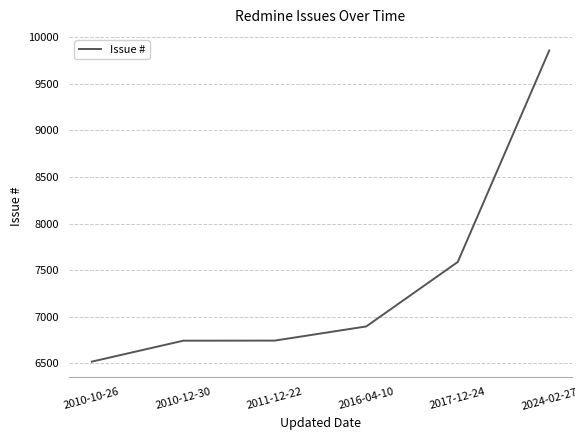

Read the value at 2016-04-10.

6895